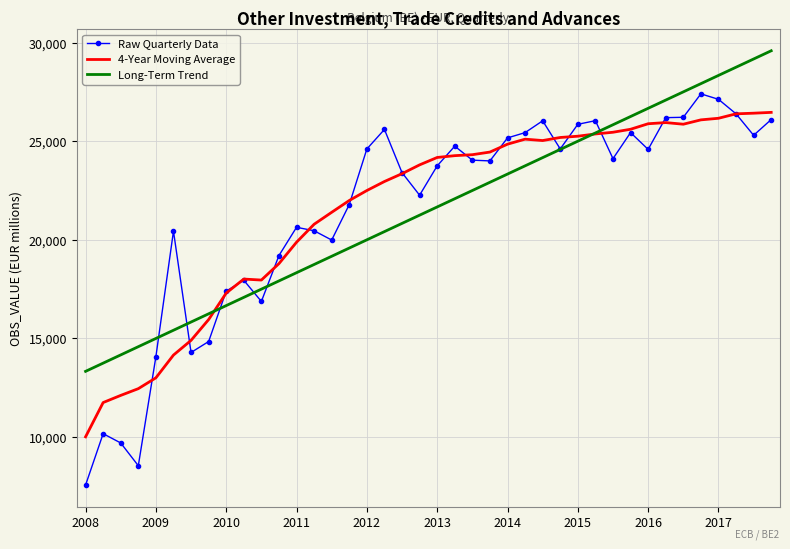

Which series has the widest spread of values?

Raw Quarterly Data